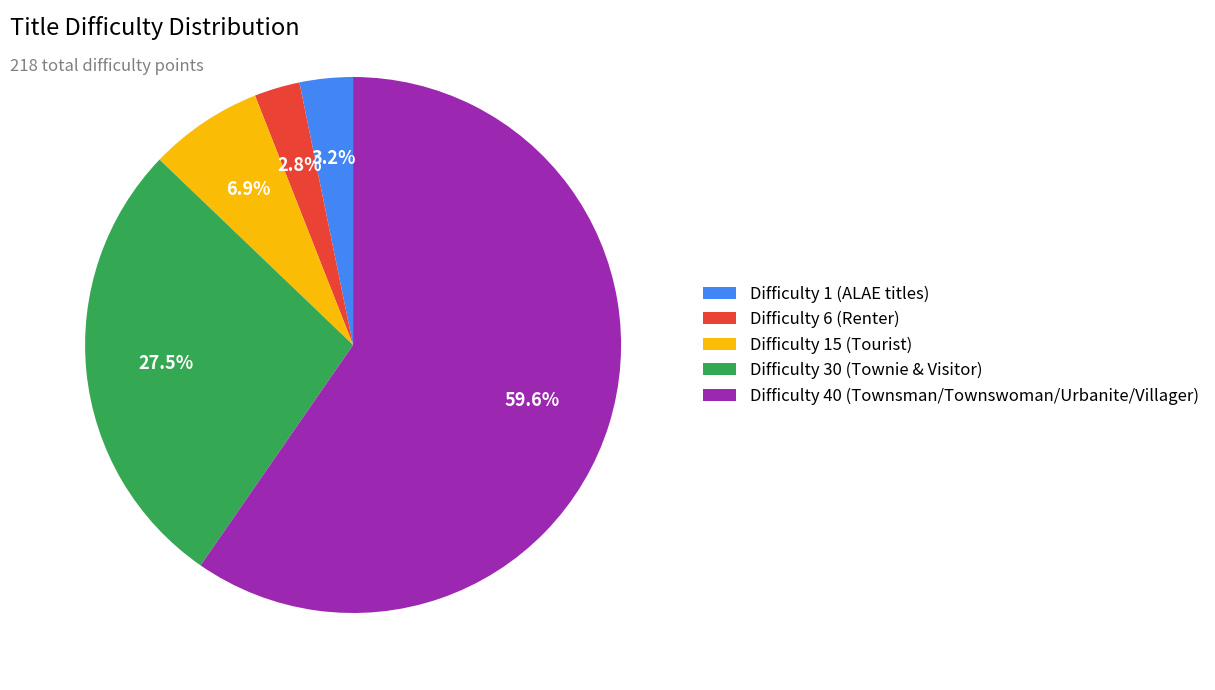

Is there any slice that represents more than half of the pie?

Yes